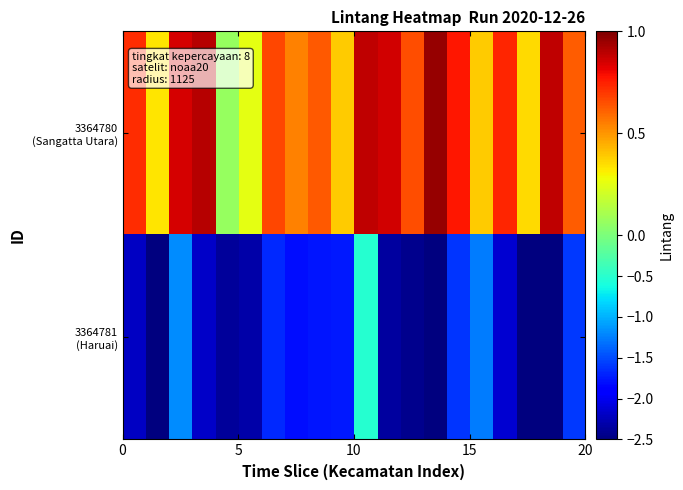

How many distinct data groups are displayed?

2